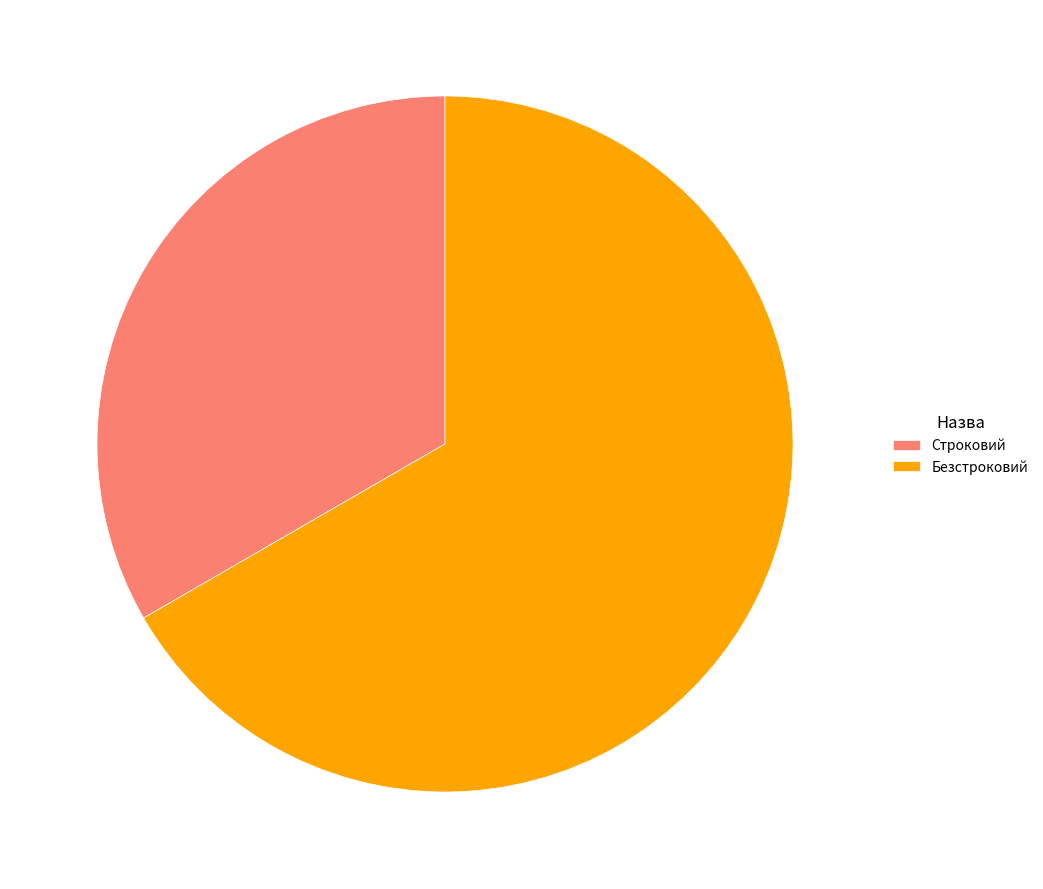

Is the sum of Безстроковий and Строковий greater than half?

Yes